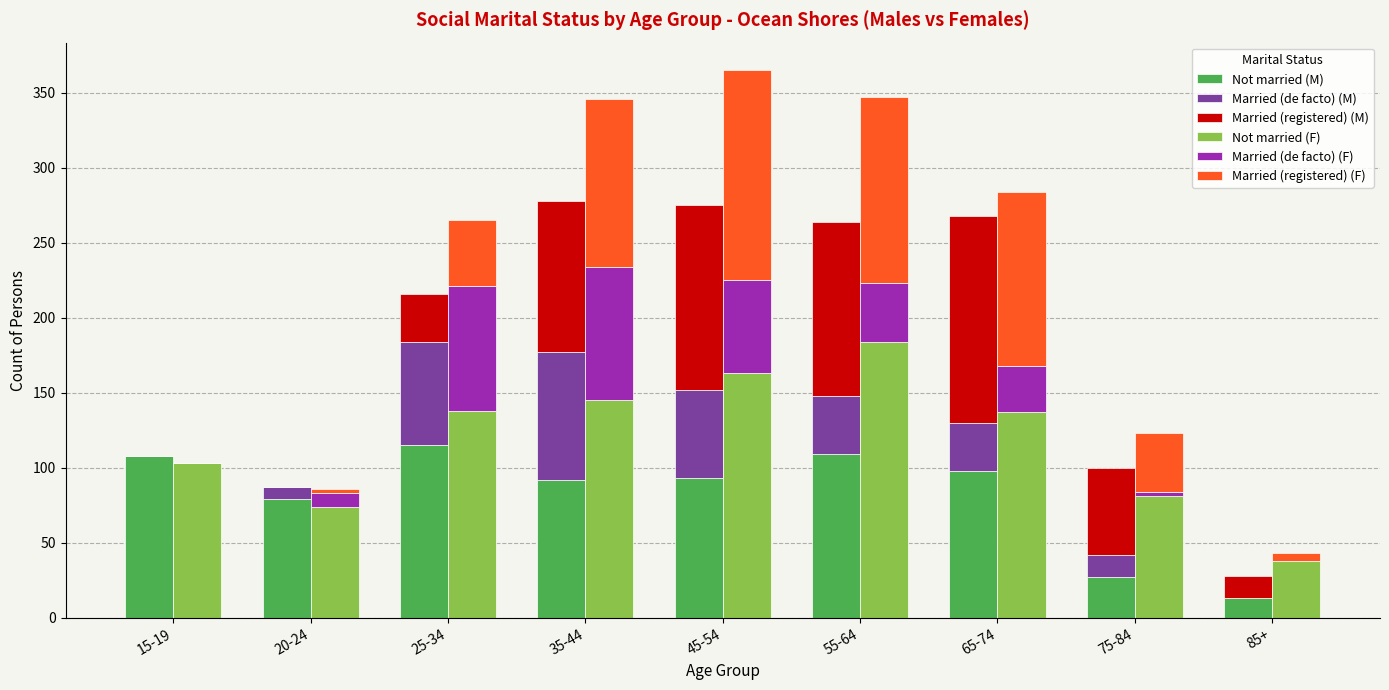

The Married (registered) (M) series shows 0 at 15-19. True or false?

True